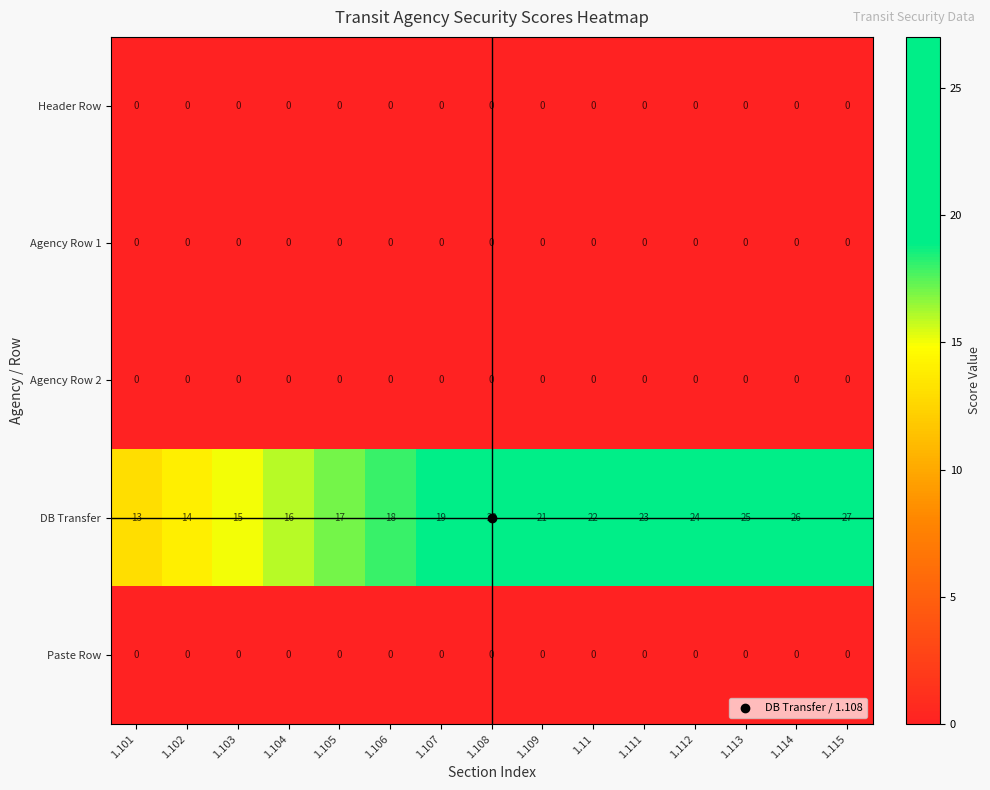

Which series has the largest range (max minus min)?

DB Transfer